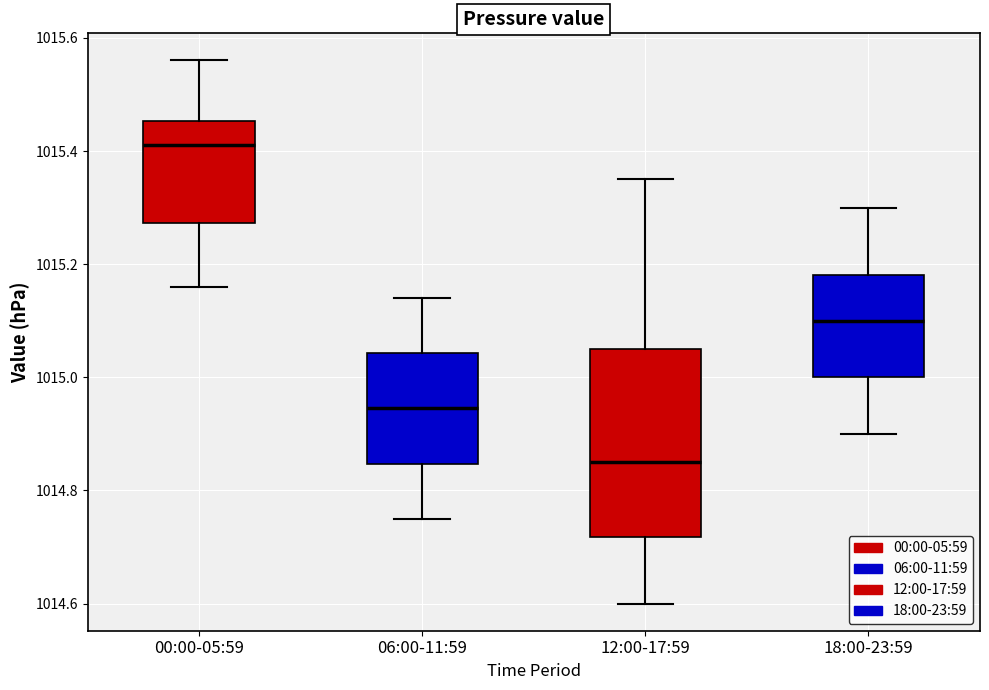

Reading left to right, transcribe this box plot: for each box, give where its median line is, the range the box spans, and where its two whiskers end, as read against the y-axis. The values are not printed on the chart, so give them approximately, as read against the axis.

00:00-05:59: median 1015.42, box 1015.28 to 1015.46, whiskers 1015.16 to 1015.56
06:00-11:59: median 1014.94, box 1014.84 to 1015.04, whiskers 1014.76 to 1015.14
12:00-17:59: median 1014.86, box 1014.72 to 1015.06, whiskers 1014.60 to 1015.36
18:00-23:59: median 1015.10, box 1015.00 to 1015.18, whiskers 1014.90 to 1015.30